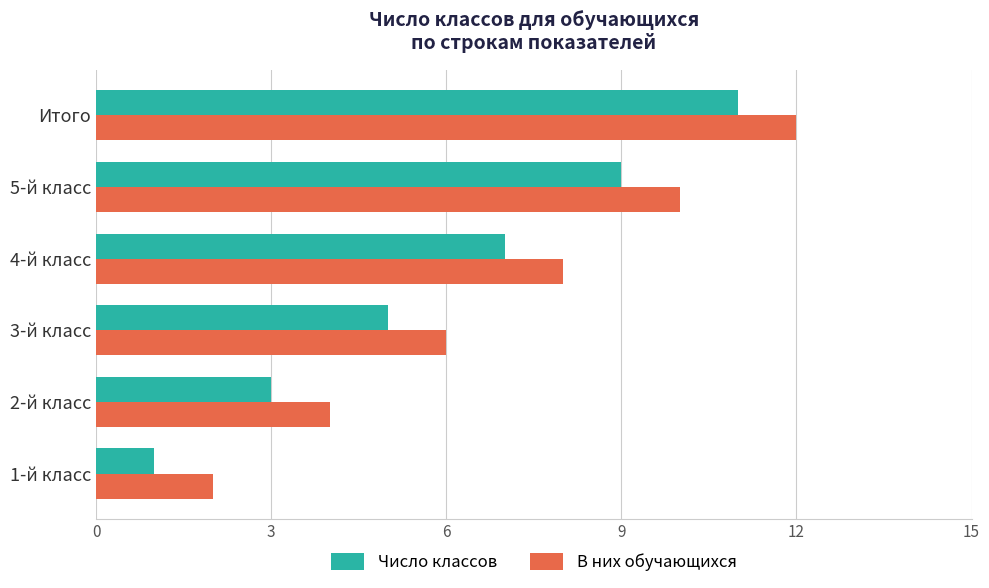

What is the average value of the В них обучающихся series?

7